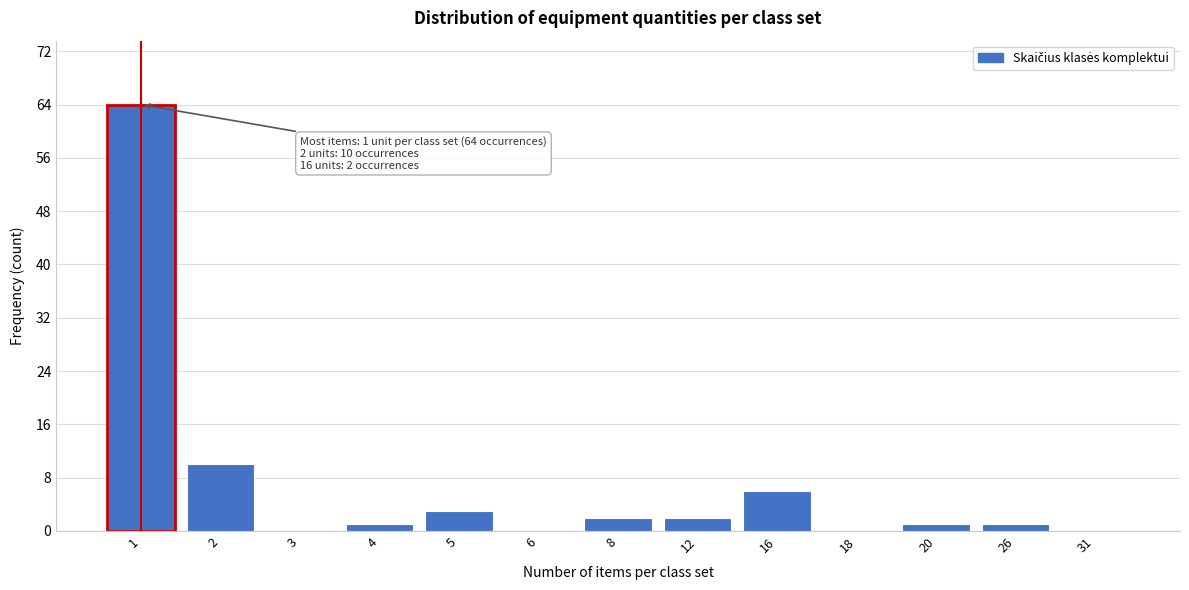

Reading right to left, what are all the values shown in this chart?

31=0	26=1	20=1	18=0	16=6	12=2	8=2	6=0	5=3	4=1	3=0	2=10	1=64